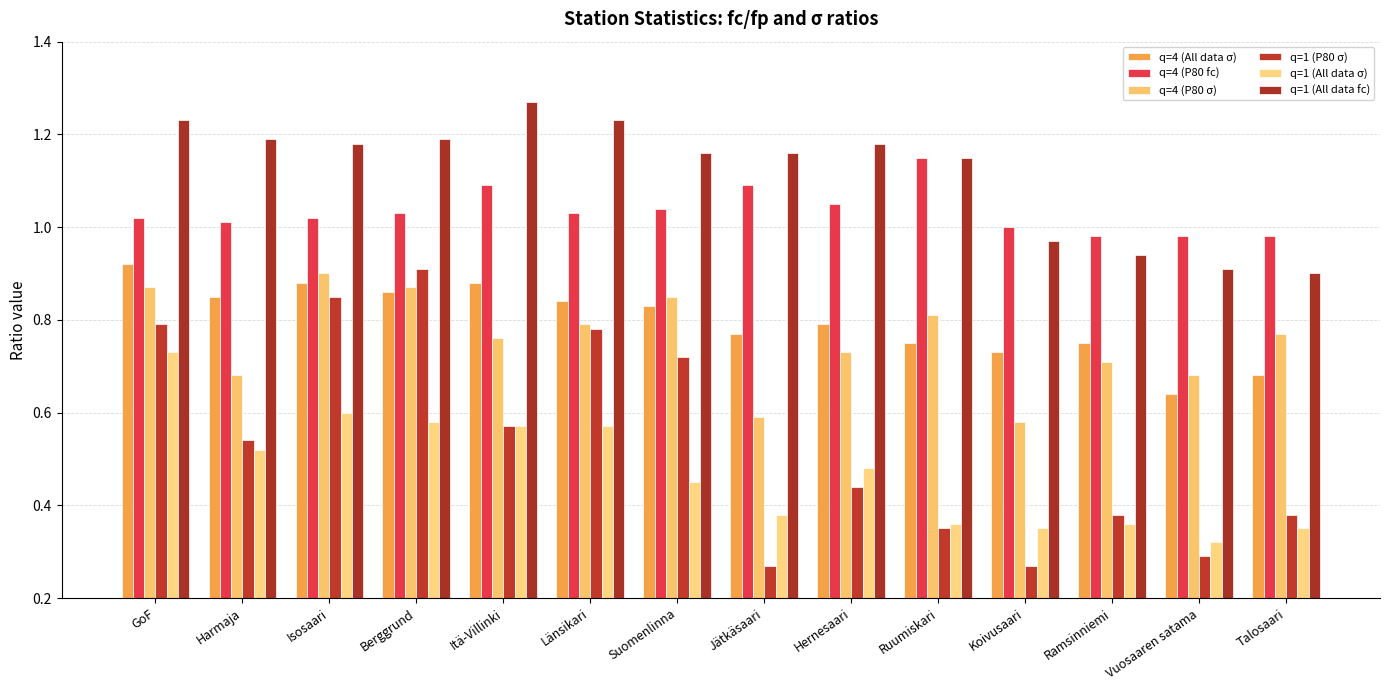

The value of q=1 (P80 σ) at GoF is 0.3. True or false?

False